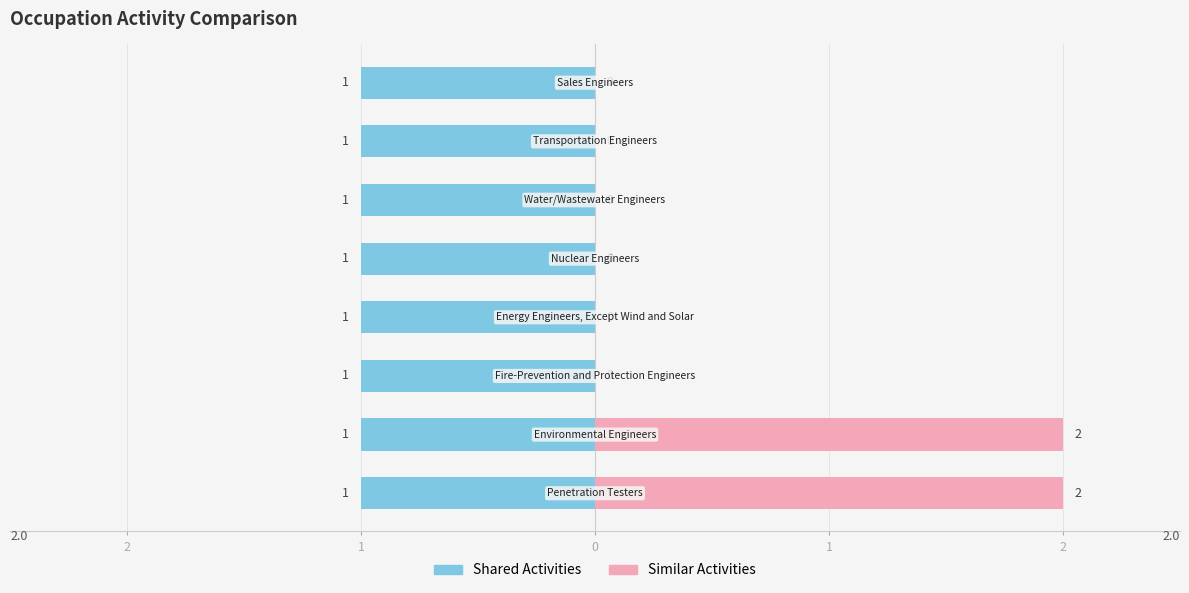

At how many categories does at least one series exceed 1?

2